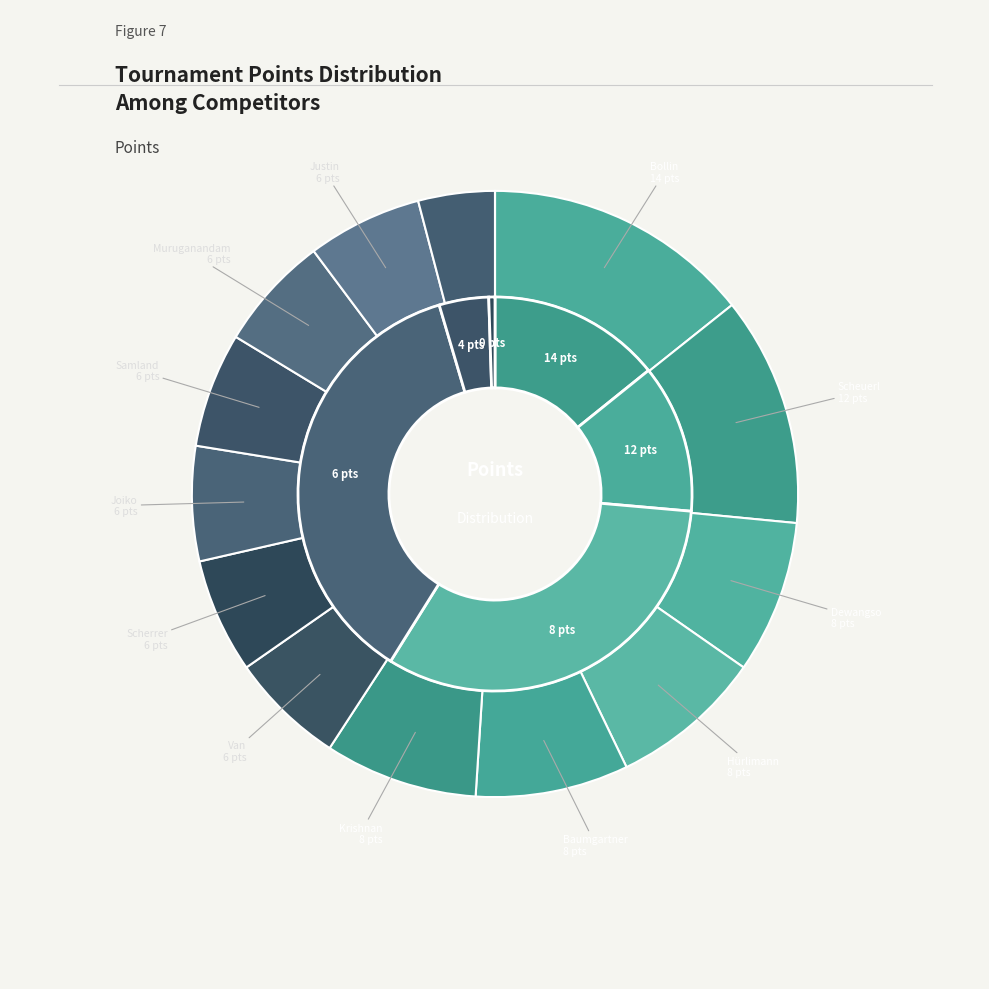

Which slice is the largest?

Bollin Carlito